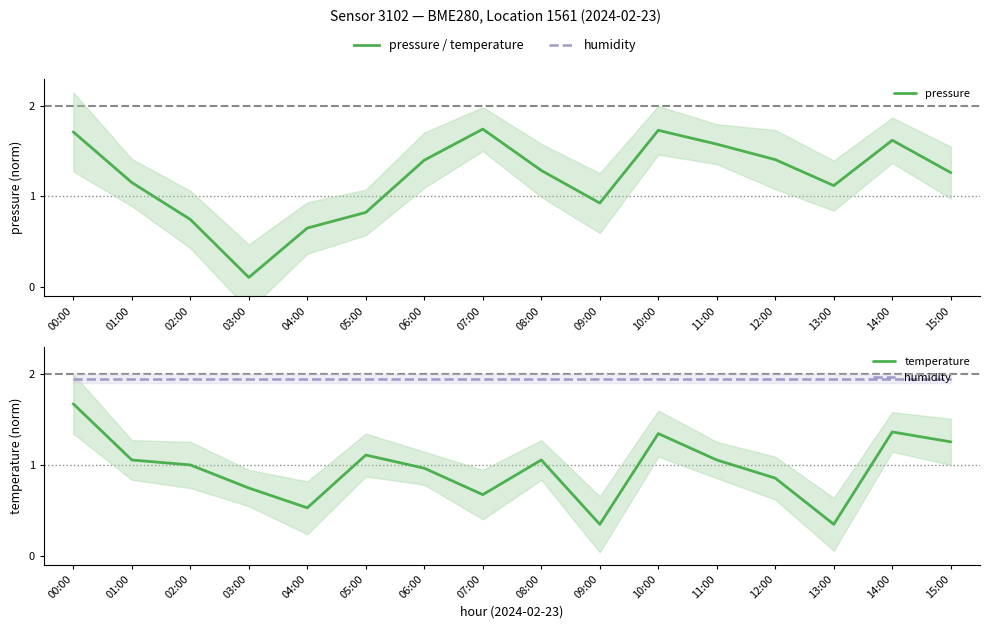

Reading left to right, list all the values displayed in this chart.

pressure: 00:00=1.7	01:00=1.2	02:00=0.7	03:00=0.1	04:00=0.7	05:00=0.8	06:00=1.4	07:00=1.7	08:00=1.3	09:00=0.9	10:00=1.7	11:00=1.6	12:00=1.4	13:00=1.1	14:00=1.6	15:00=1.3
temperature: 00:00=1.7	01:00=1.1	02:00=1.0	03:00=0.7	04:00=0.5	05:00=1.1	06:00=1.0	07:00=0.7	08:00=1.1	09:00=0.3	10:00=1.3	11:00=1.1	12:00=0.9	13:00=0.3	14:00=1.4	15:00=1.3
humidity: 00:00=1.9	01:00=1.9	02:00=1.9	03:00=1.9	04:00=1.9	05:00=1.9	06:00=1.9	07:00=1.9	08:00=1.9	09:00=1.9	10:00=1.9	11:00=1.9	12:00=1.9	13:00=1.9	14:00=1.9	15:00=1.9